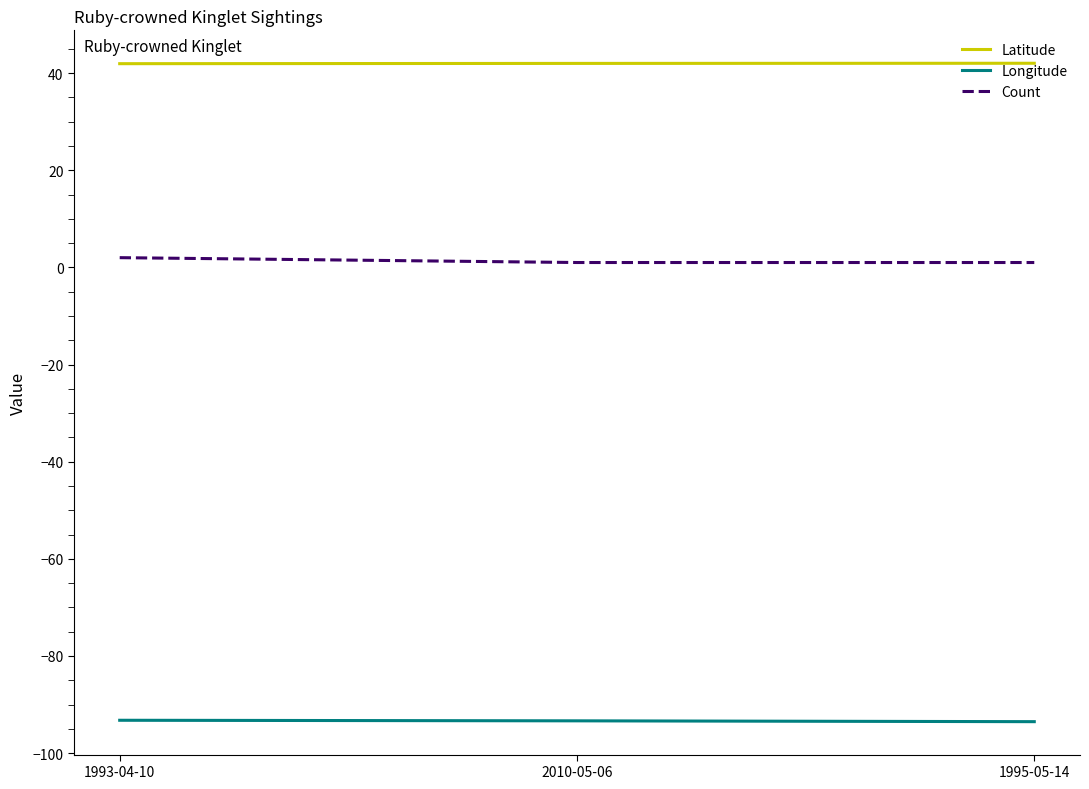

Is the value of Count at 2010-05-06 greater than the value of Latitude at 2010-05-06?

No